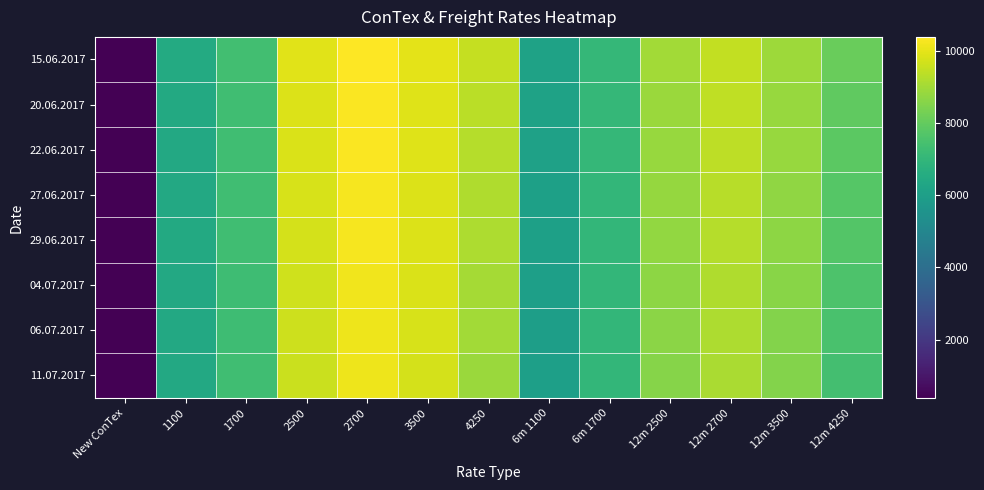

List the series in order of their peak value, highest first.

15.06.2017, 22.06.2017, 20.06.2017, 27.06.2017, 29.06.2017, 04.07.2017, 06.07.2017, 11.07.2017